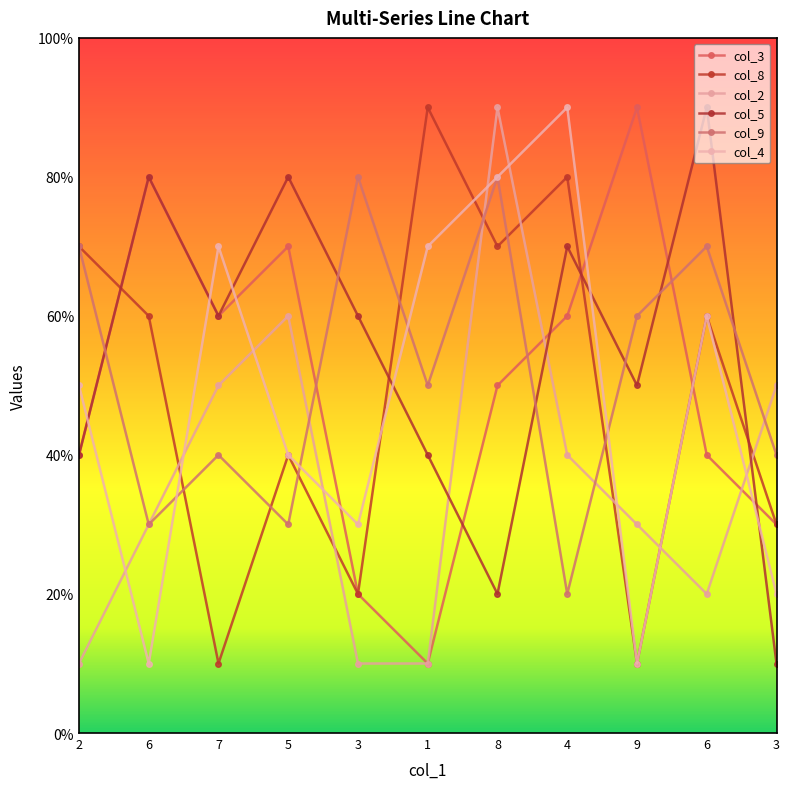

At which category is the sum across all series the highest?

8